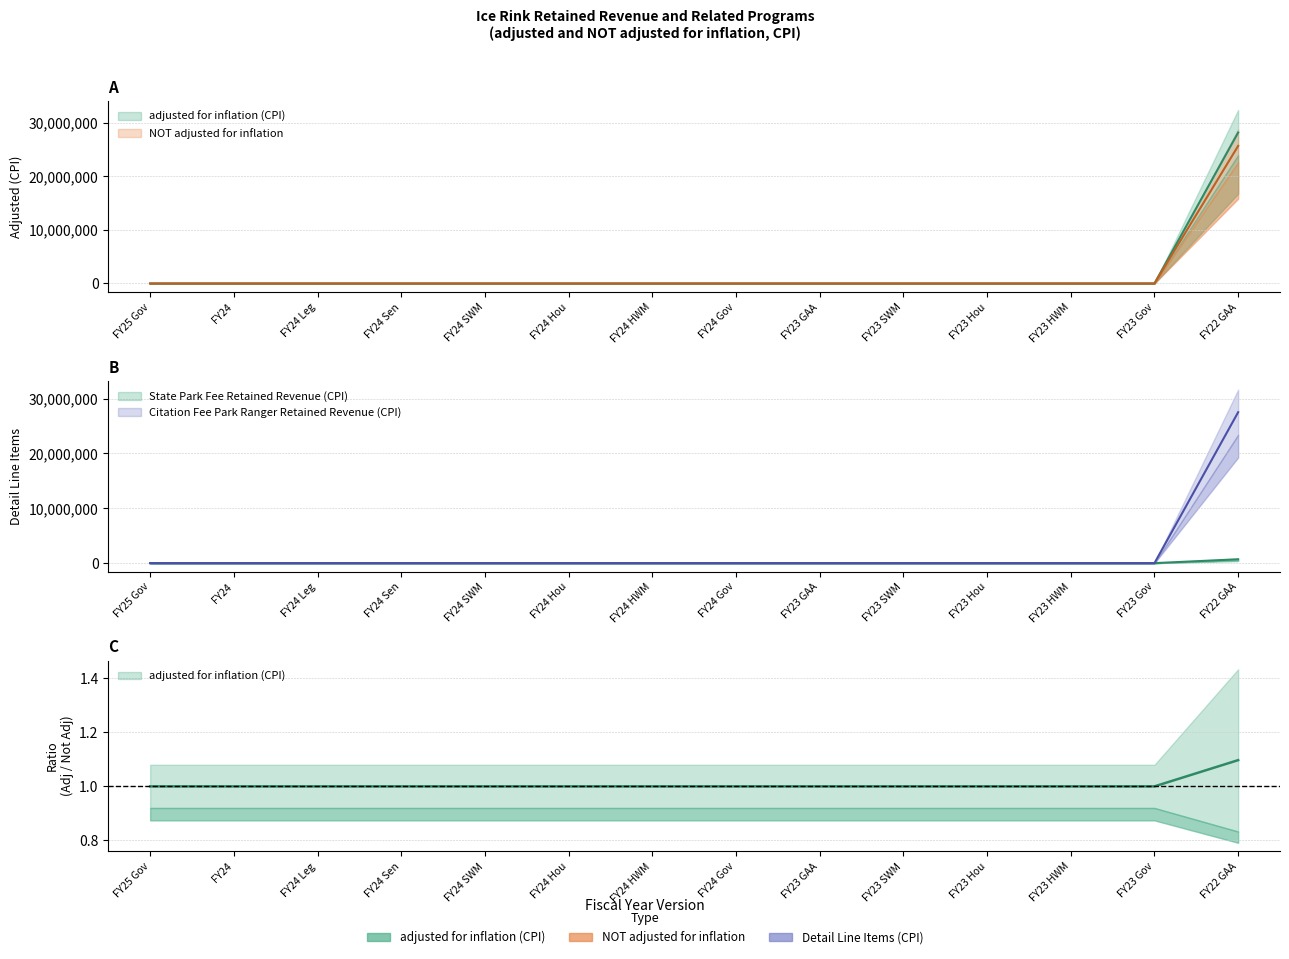

After their last crossing, which series has the higher values: adjusted for inflation (CPI) or NOT adjusted for inflation?

adjusted for inflation (CPI)